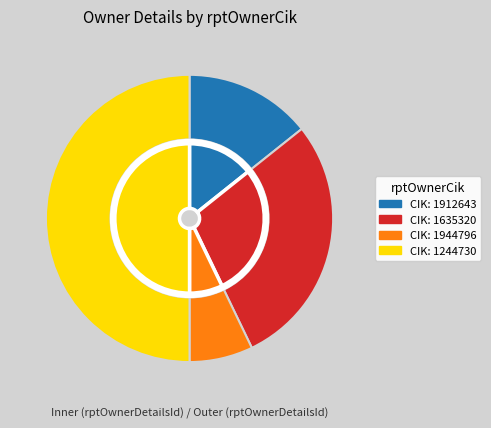

Is there a majority slice in this chart?

No